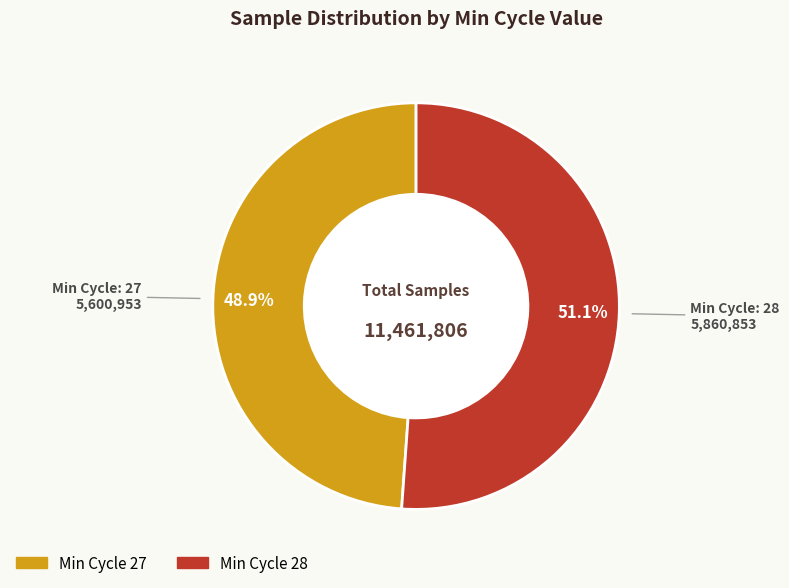

How many slices are in this pie chart?

2